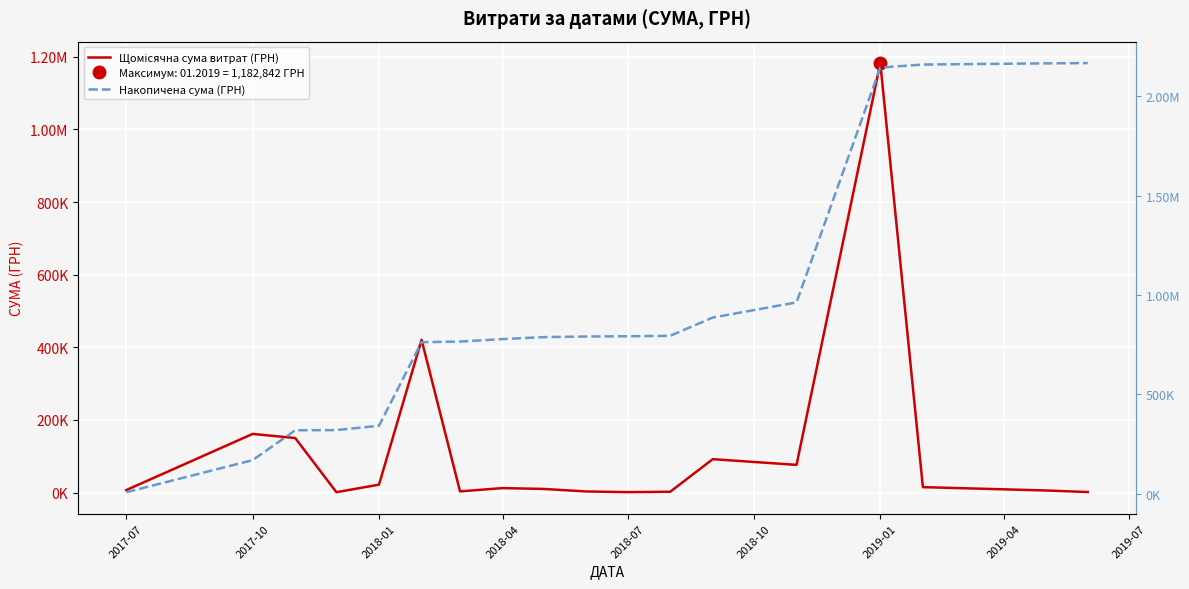

What is the average value of the Щомісячна сума витрат (ГРН) series?

120447.9